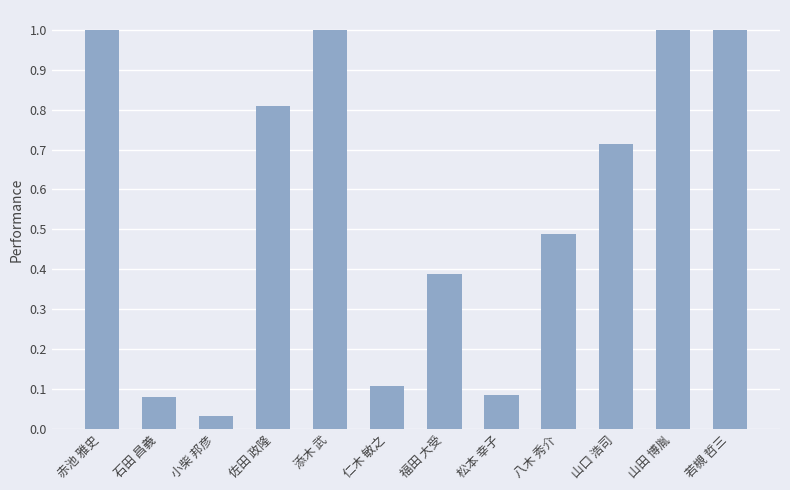

What is the maximum value shown in the chart?

1.0